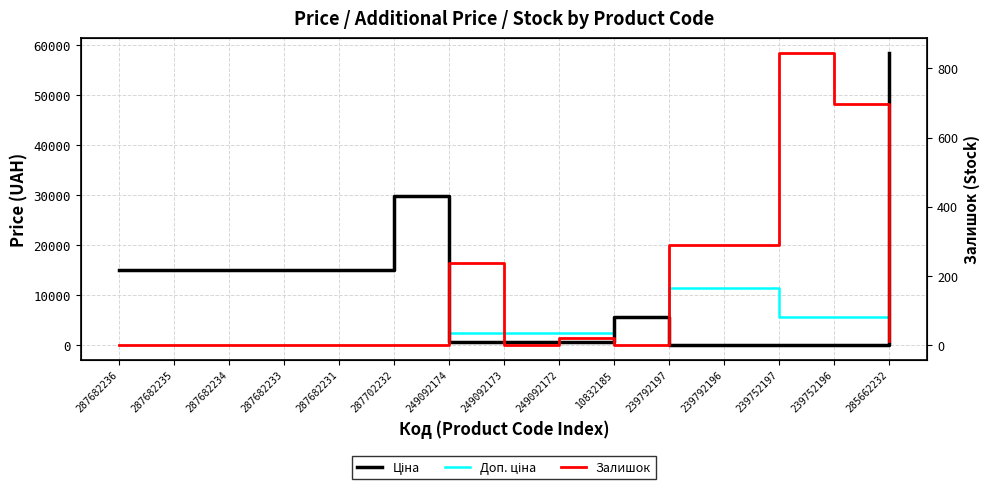

Which series changed the most between 287682236 and 249092174?

Ціна